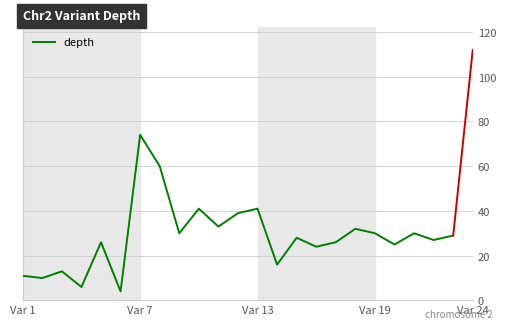

What is the average value?

28